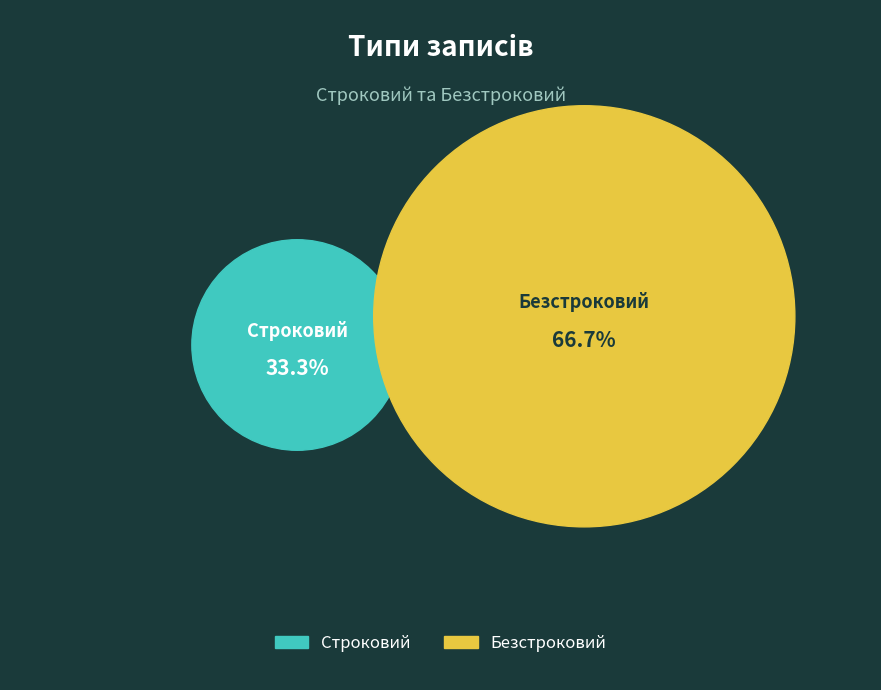

What is the change in value from Строковий to Безстроковий?

+1